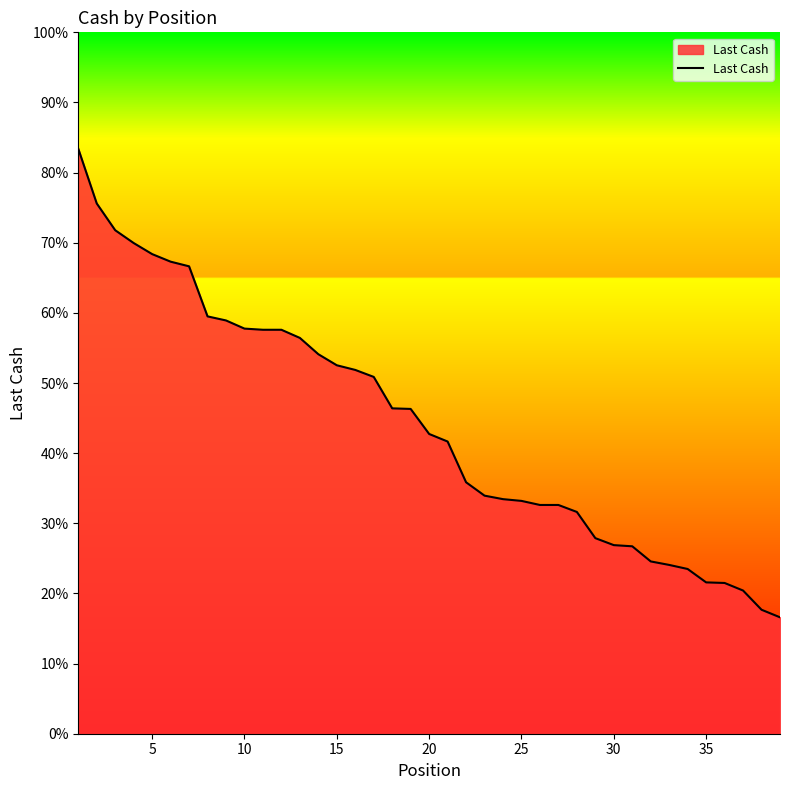

Is this an area chart (filled region under the line)?

Yes